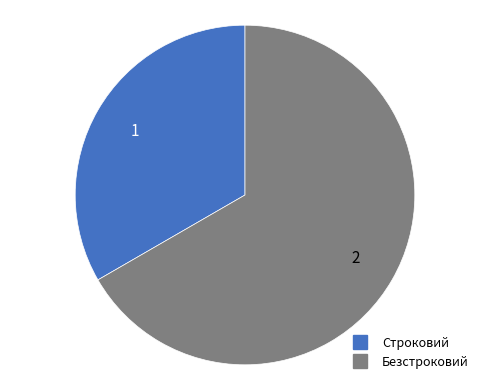

Does any single category account for the majority?

Yes